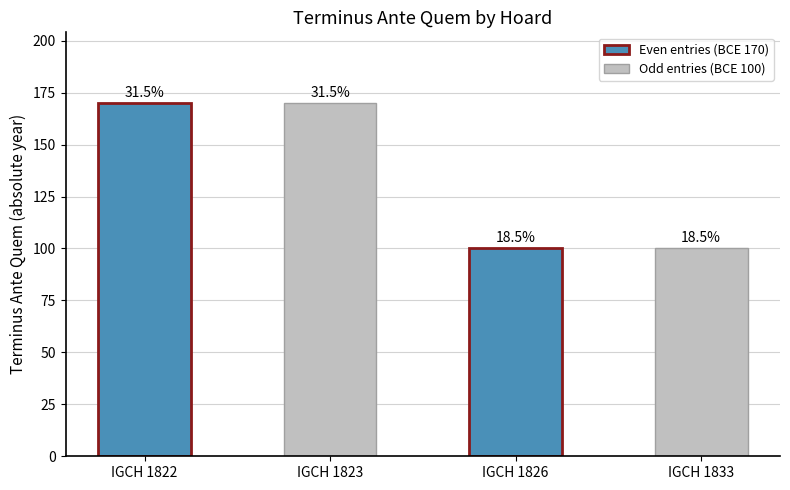

Are the bars grouped side by side (vs. stacked)?

No